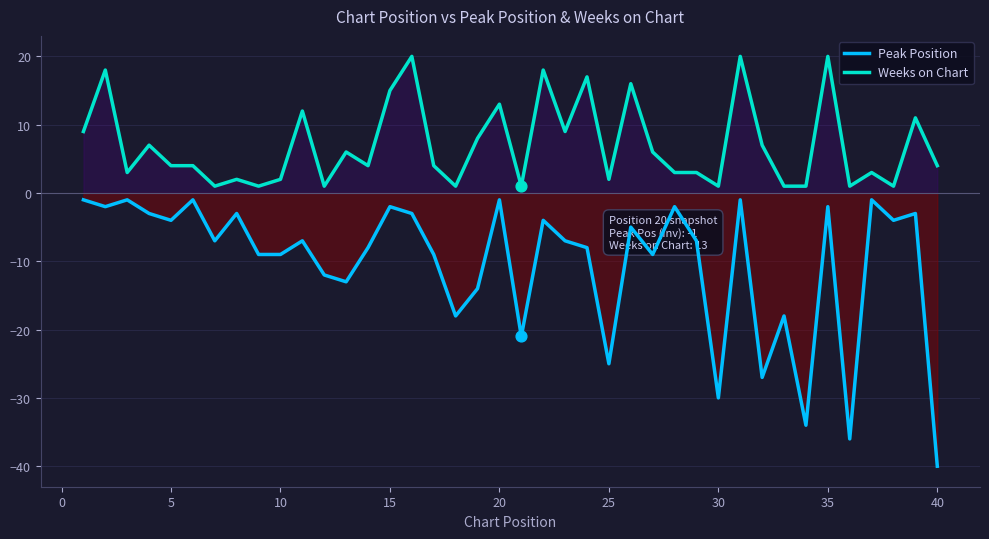

What is the total value across all series at 25?

-23